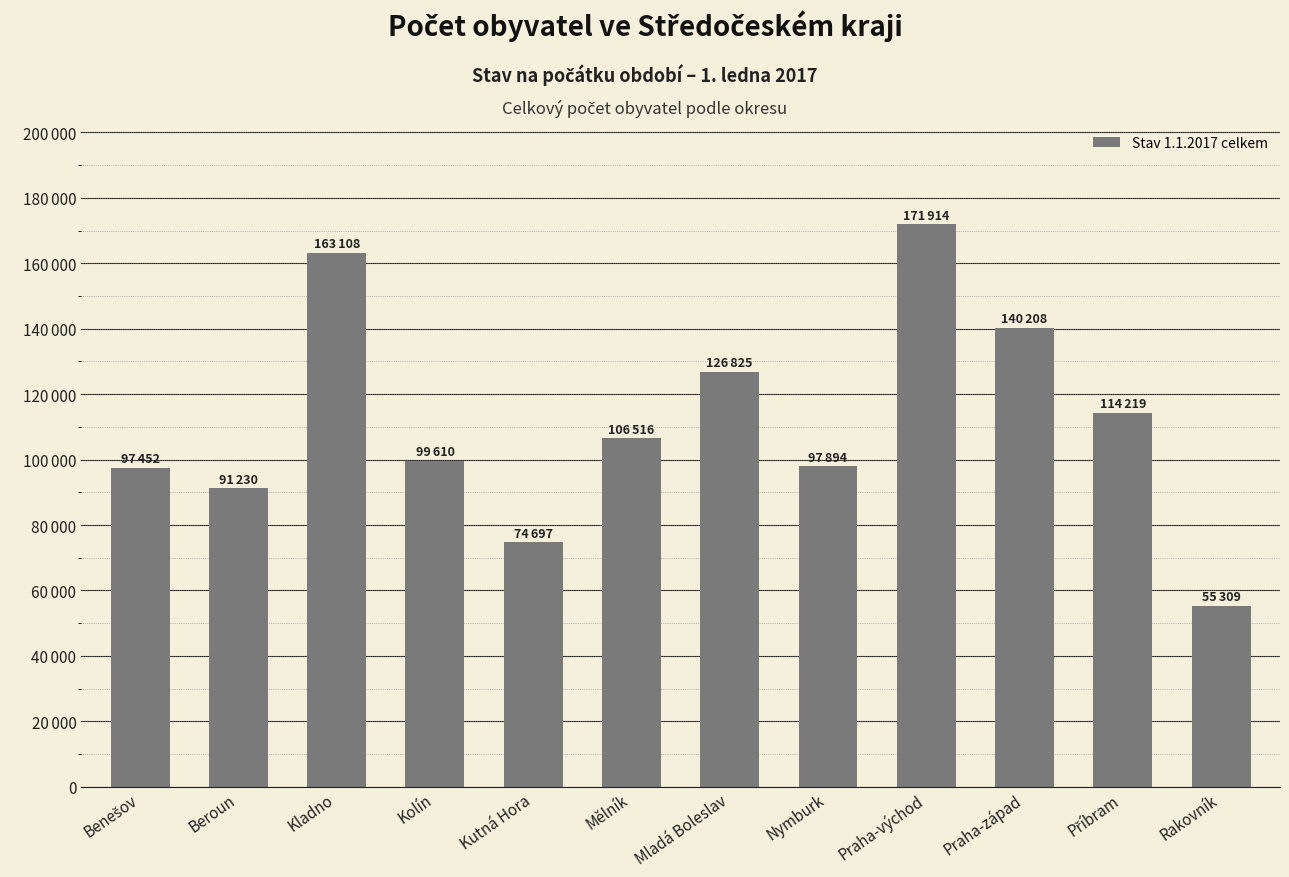

Is it true that the value at Kladno is 163108?

True